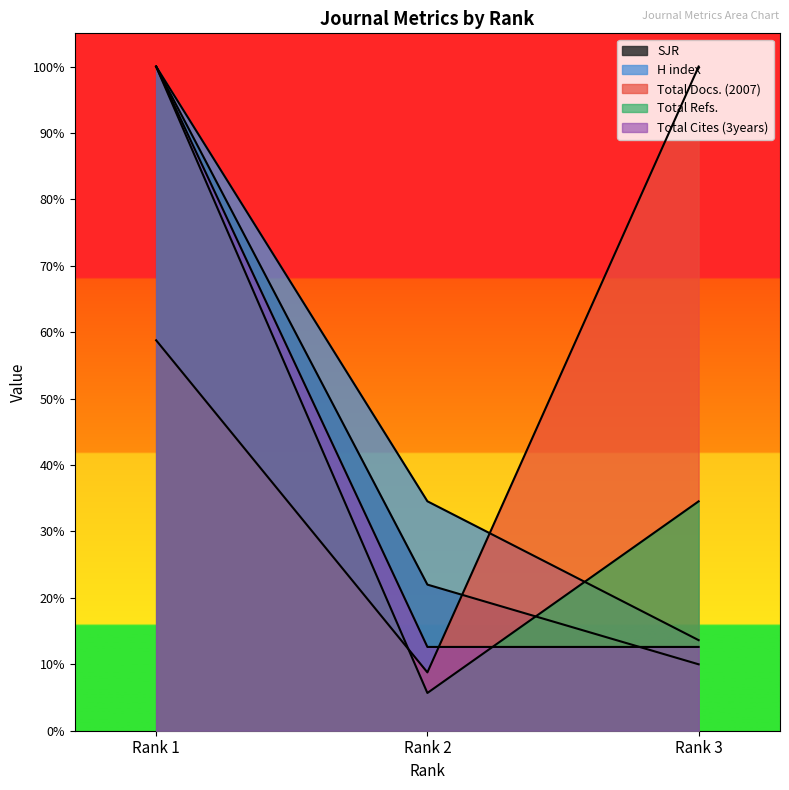

How many lines are shown in the chart?

5